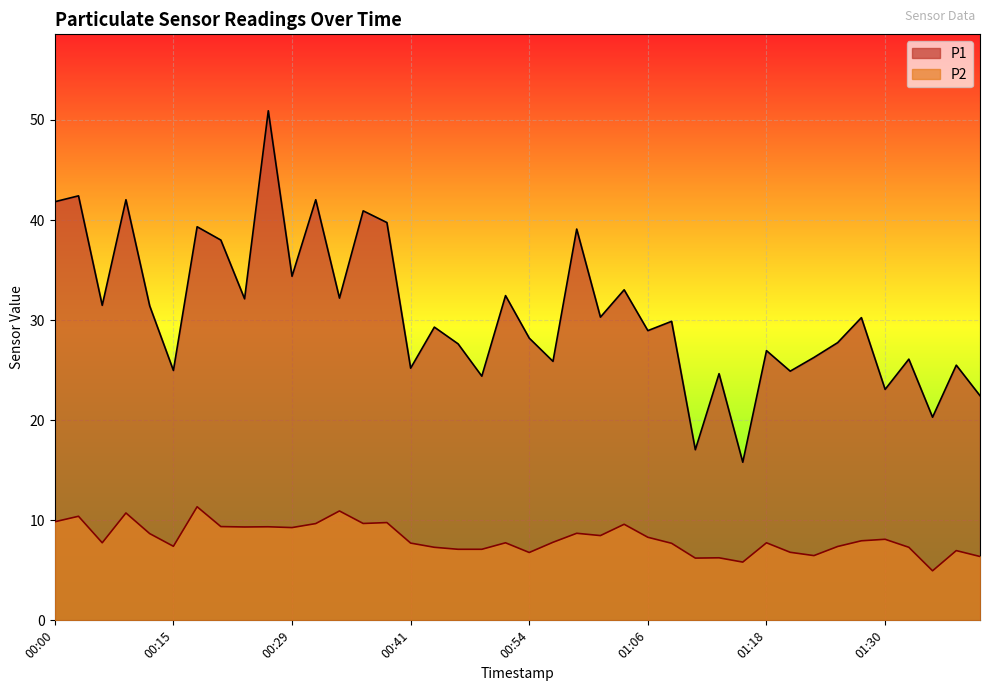

What is the spread (max minus min) of values at 00:00?

32.0